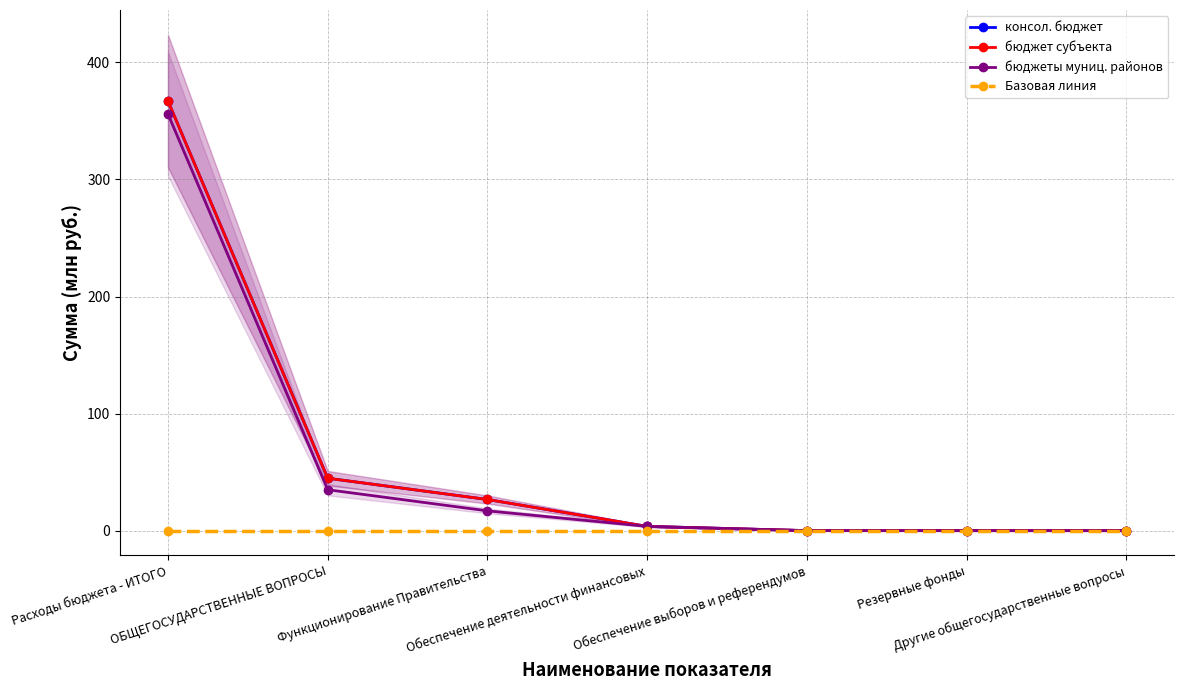

What is the label of the 6th point from the right?

ОБЩЕГОСУДАРСТВЕННЫЕ ВОПРОСЫ